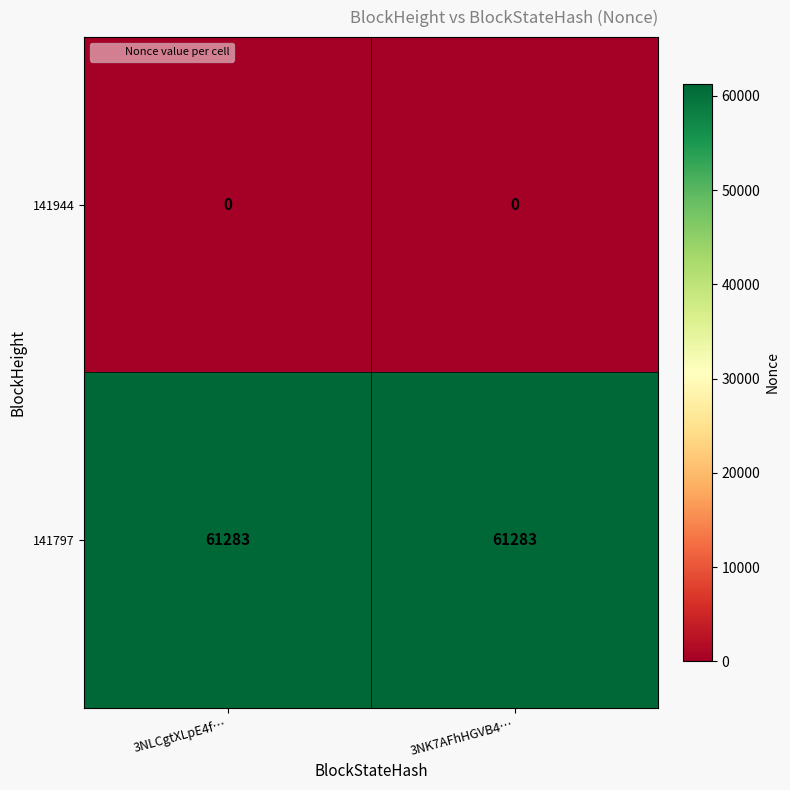

What is the minimum value for 141797?

61283